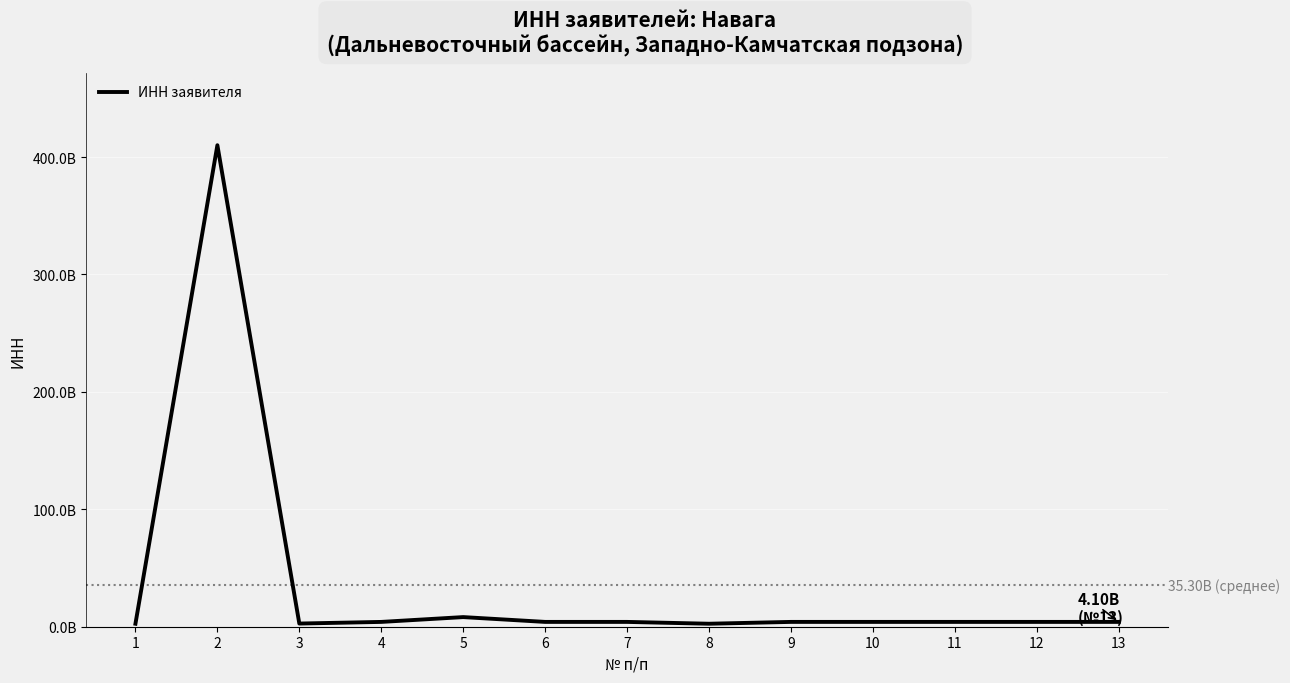

Read the value at 2, to the nearest 10.

410100930720